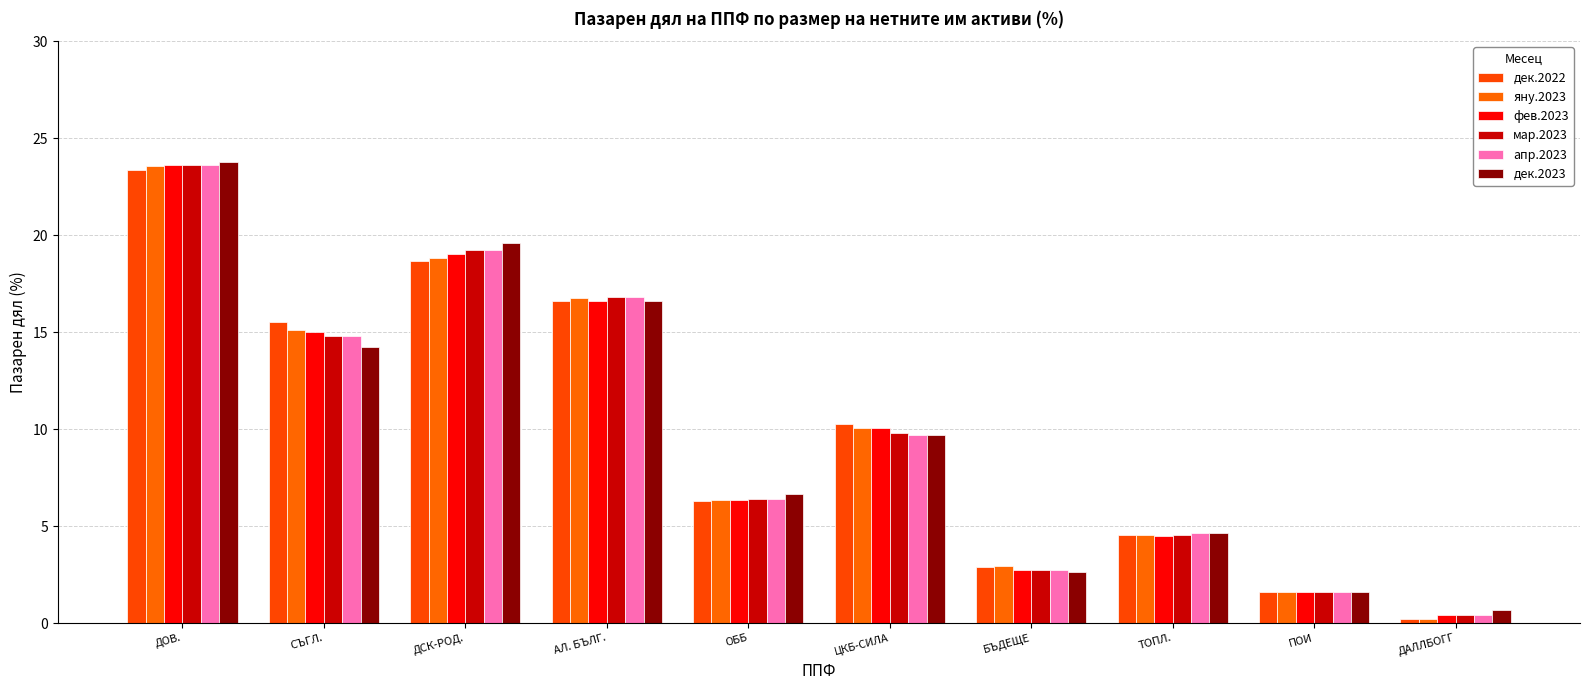

What are all the series names shown in the legend?

дек.2022, яну.2023, фев.2023, мар.2023, апр.2023, дек.2023